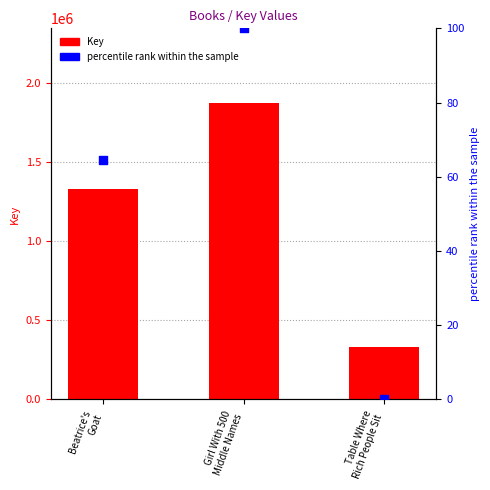

Which series contains the highest Y value?

Key